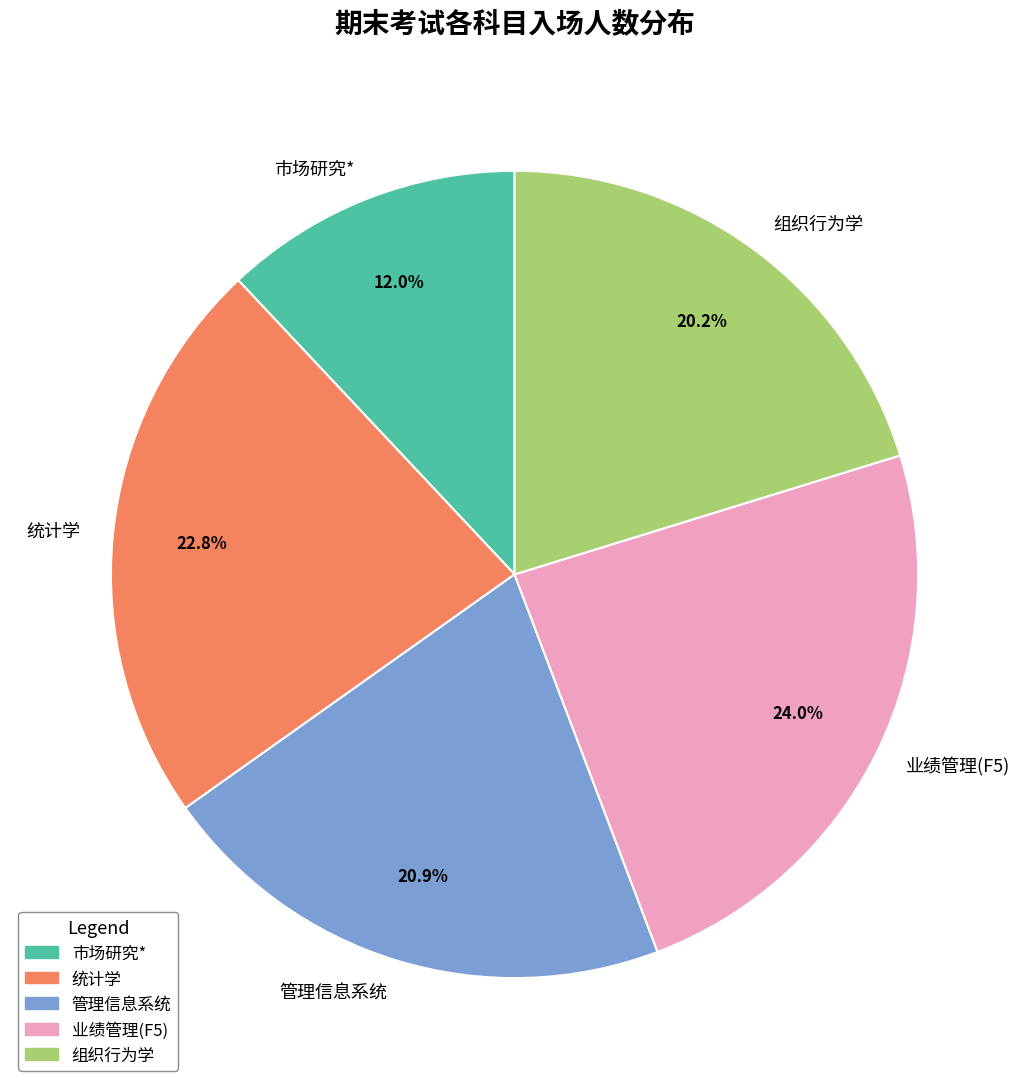

The 业绩管理(F5) slice represents 35% of the pie. True or false?

False